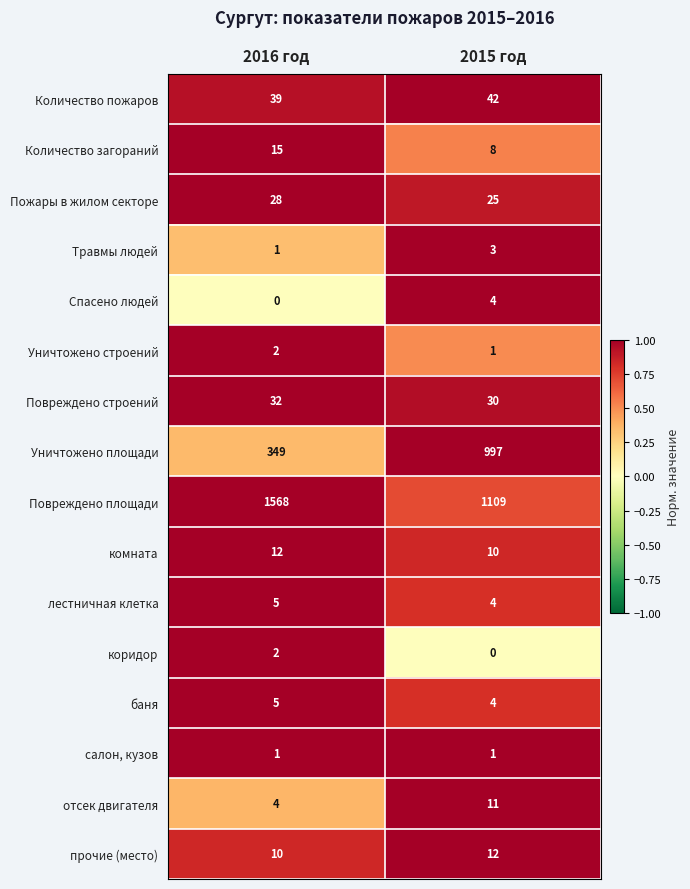

At which category does the chart reach its peak across all series?

2016 год